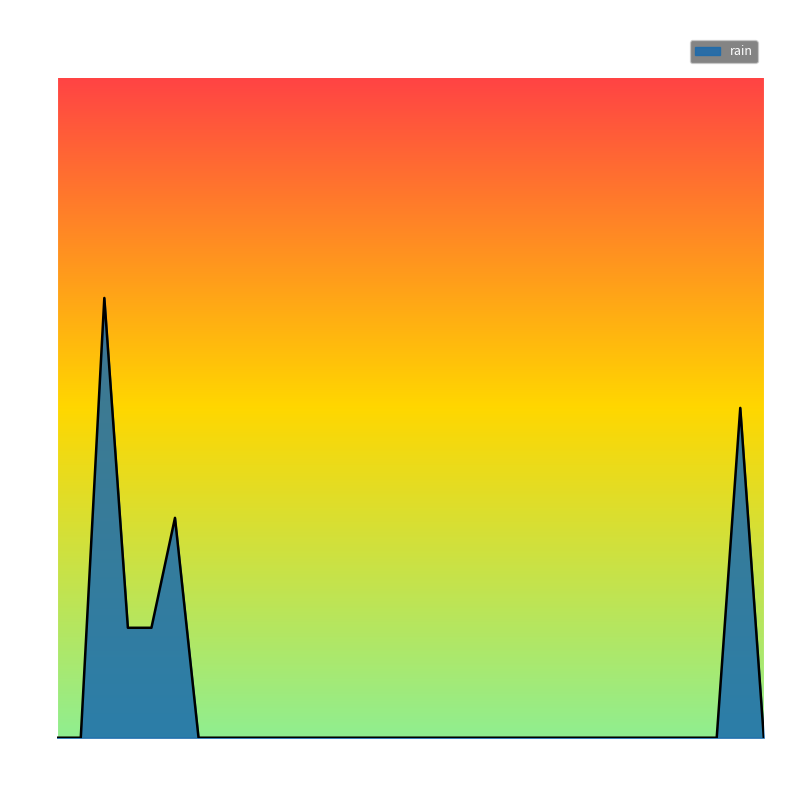

What is the maximum value shown in the chart?

1.6